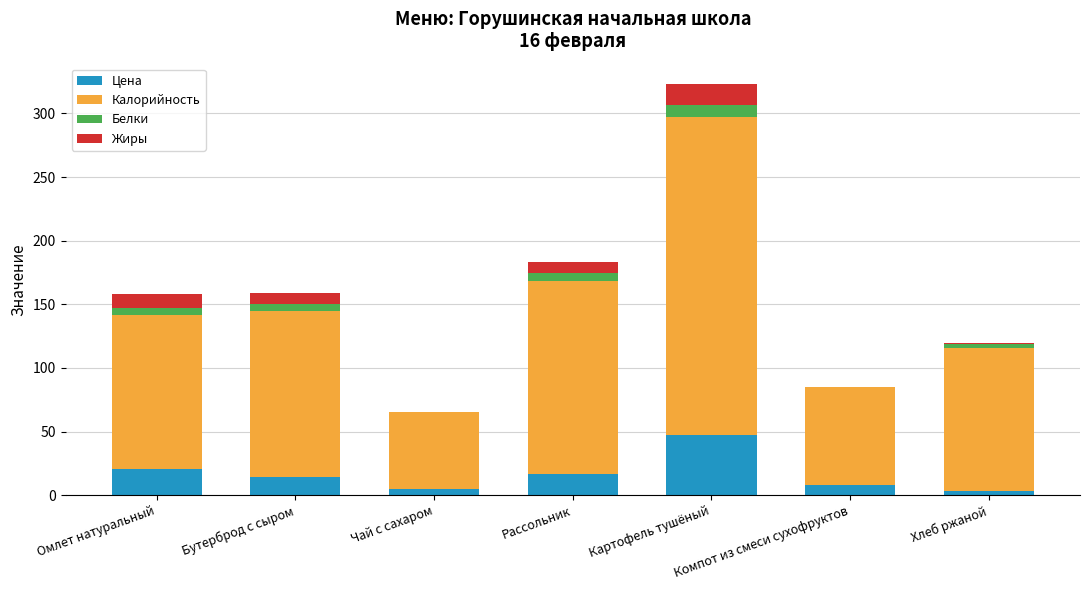

What is the sum of the Цена values at Компот из смеси сухофруктов and Картофель тушёный?

55.1